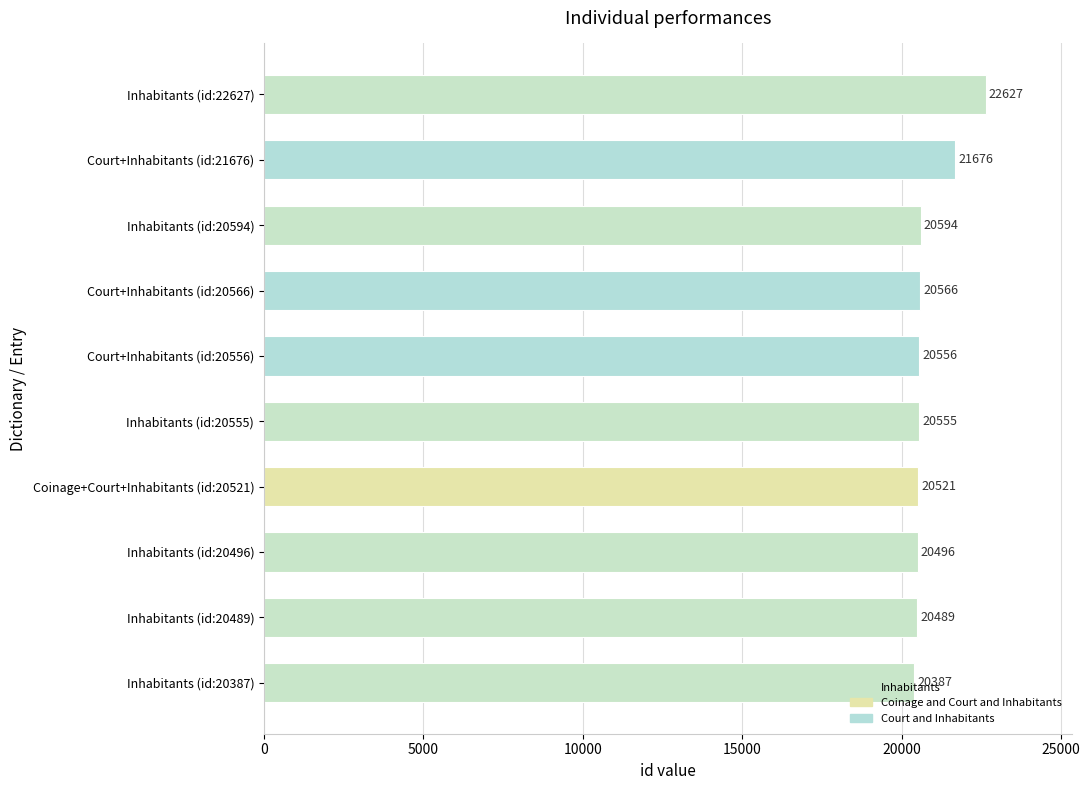

What is the approximate value at Inhabitants (id:20387)?

20387